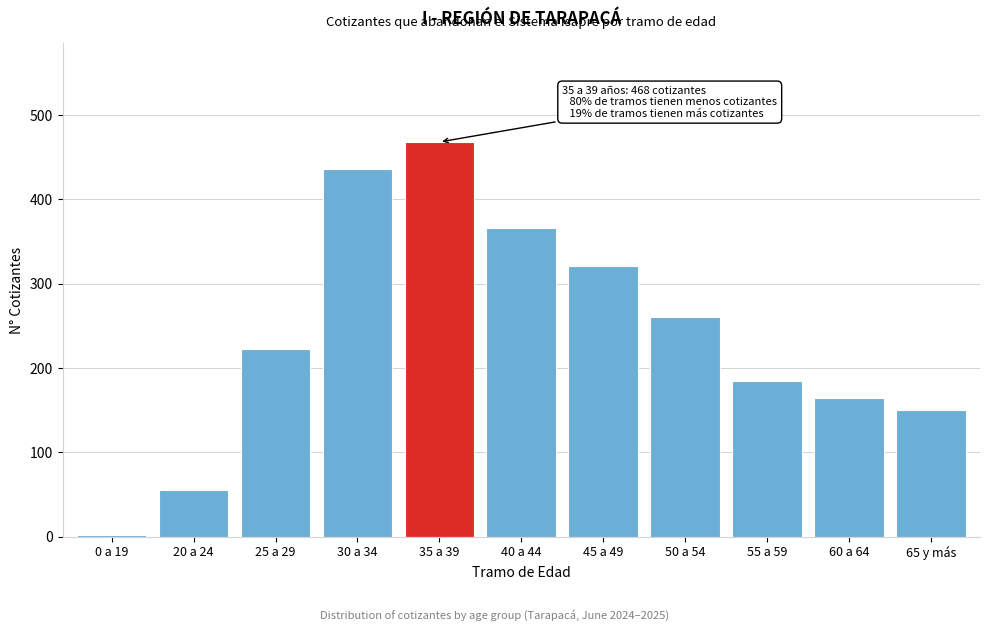

Reading left to right, extract all data points from this chart.

0 a 19=2	20 a 24=55	25 a 29=222	30 a 34=436	35 a 39=468	40 a 44=366	45 a 49=321	50 a 54=260	55 a 59=185	60 a 64=164	65 y más=150